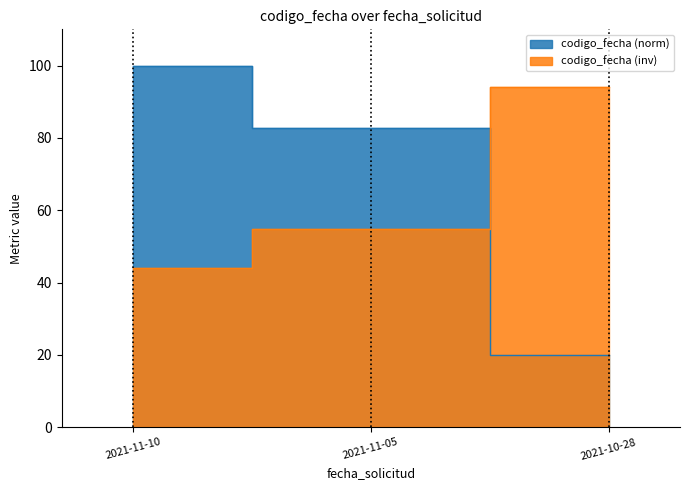

What is the label of the 3rd point from the left?

2021-10-28